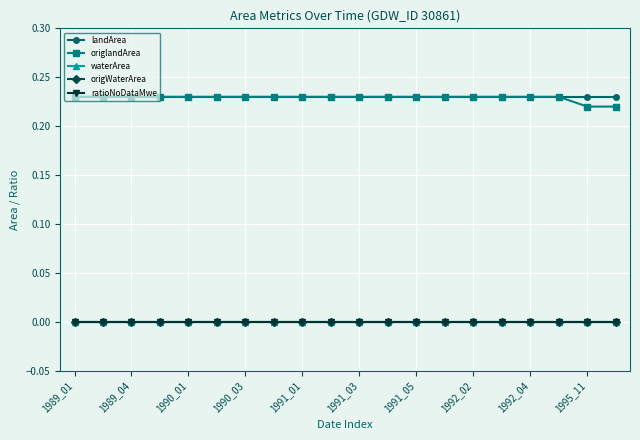

Reading left to right, transcribe all the data shown in this chart.

landArea: 0.2	0.2	0.2	0.2	0.2	0.2	0.2	0.2	0.2	0.2	0.2	0.2	0.2	0.2	0.2	0.2	0.2	0.2	0.2	0.2
origlandArea: 0.2	0.2	0.2	0.2	0.2	0.2	0.2	0.2	0.2	0.2	0.2	0.2	0.2	0.2	0.2	0.2	0.2	0.2	0.2	0.2
waterArea: 0.0	0.0	0.0	0.0	0.0	0.0	0.0	0.0	0.0	0.0	0.0	0.0	0.0	0.0	0.0	0.0	0.0	0.0	0.0	0.0
origWaterArea: 0.0	0.0	0.0	0.0	0.0	0.0	0.0	0.0	0.0	0.0	0.0	0.0	0.0	0.0	0.0	0.0	0.0	0.0	0.0	0.0
ratioNoDataMwe: 0.0	0.0	0.0	0.0	0.0	0.0	0.0	0.0	0.0	0.0	0.0	0.0	0.0	0.0	0.0	0.0	0.0	0.0	0.0	0.0